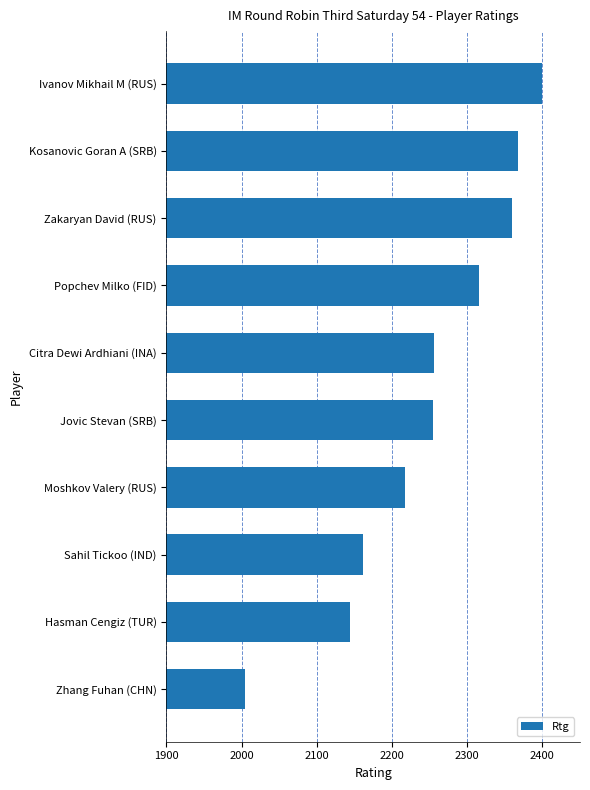

Which label corresponds to the smallest value in the chart?

Zhang Fuhan (CHN)